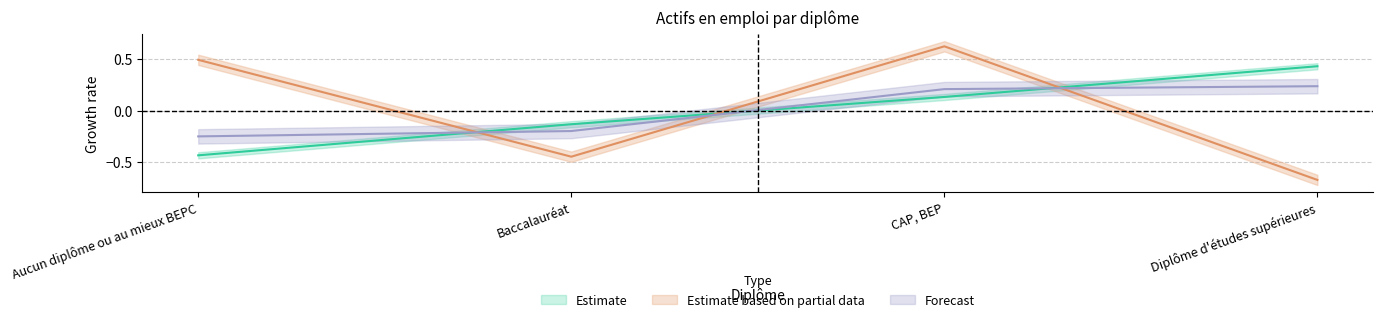

Which has a higher value, Diplôme d'études supérieures or Aucun diplôme ou au mieux BEPC?

Diplôme d'études supérieures